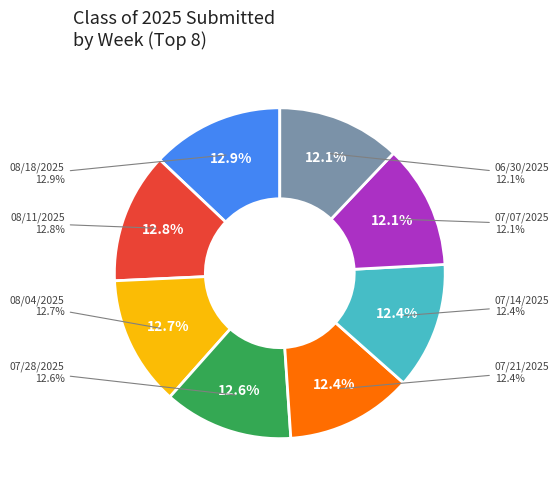

Is it true that 07/07/2025 is 12% of the pie?

True